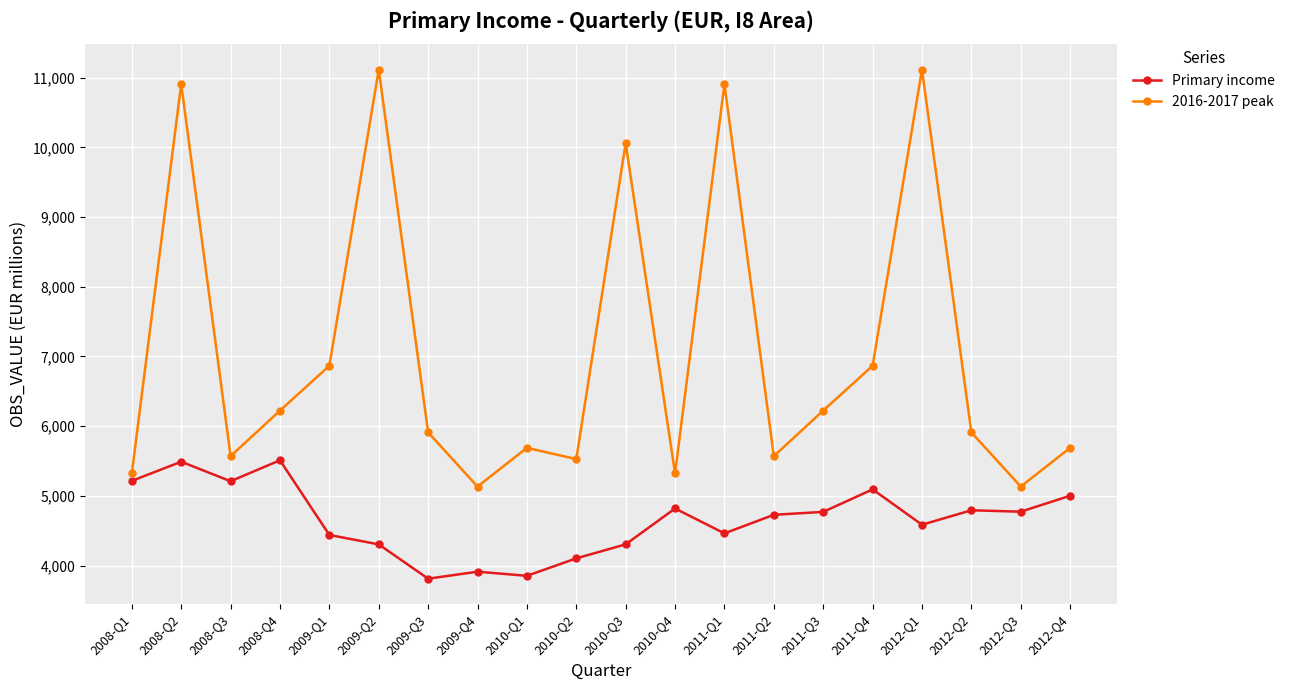

Which series has the largest range (max minus min)?

2016-2017 peak